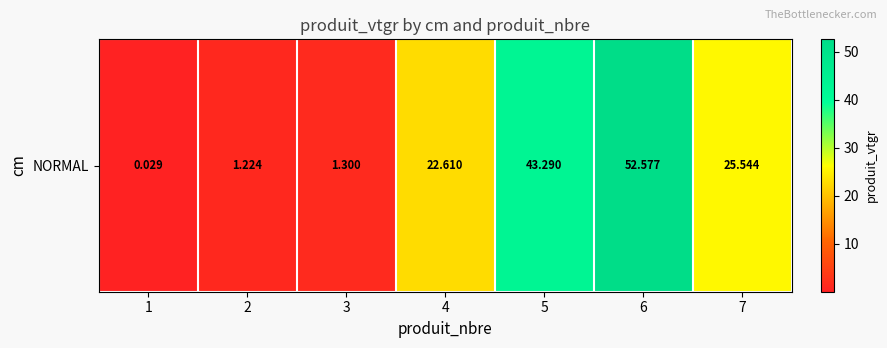

How many data points does each series have?

7